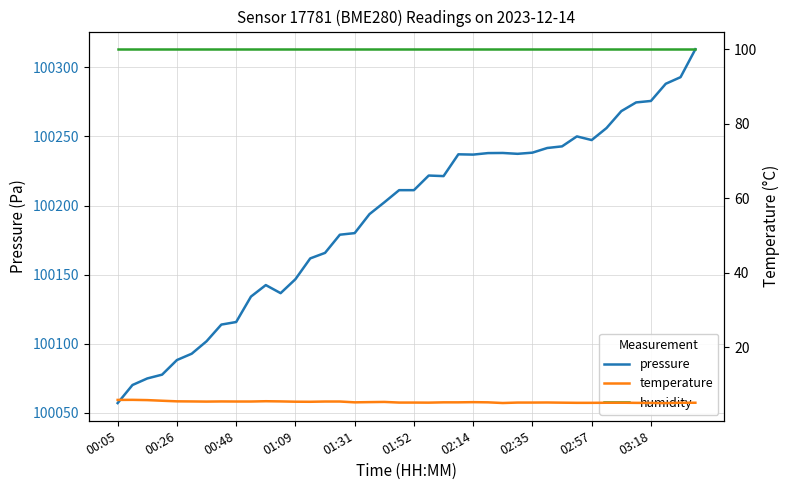

How many distinct data groups are displayed?

3